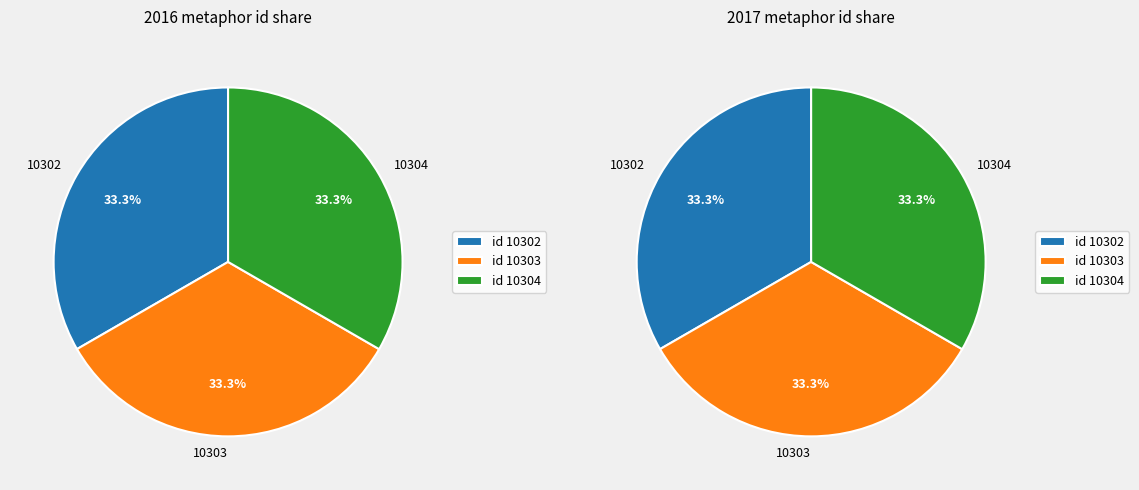

Does any single category account for the majority?

No